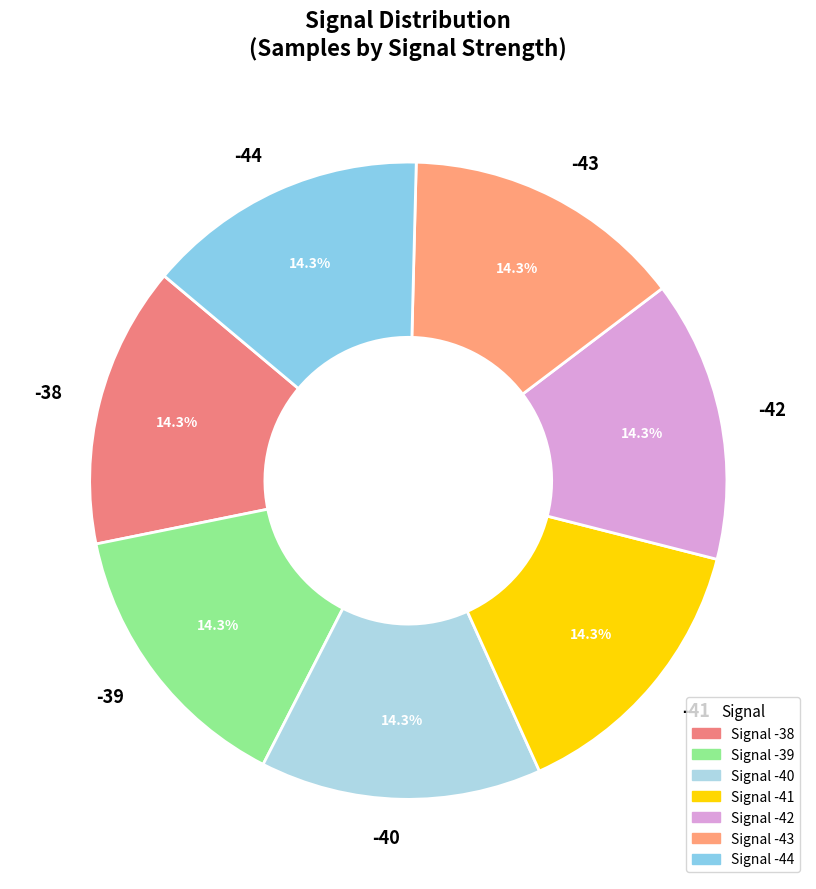

Does -39 account for over 50% of the chart?

No